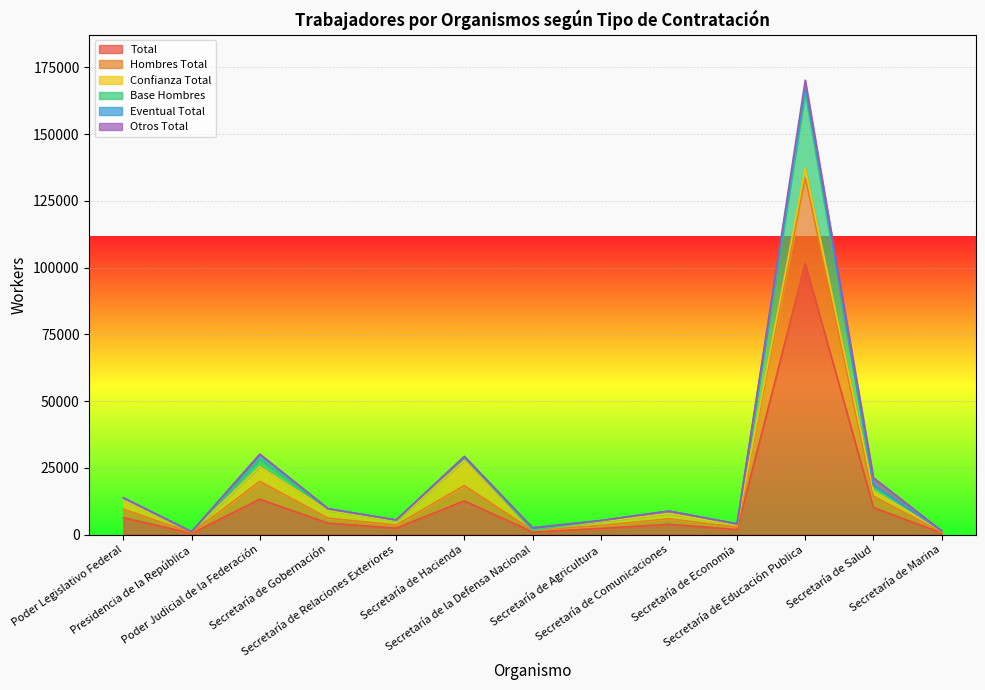

What is the spread (max minus min) of values at Presidencia de la República?

682